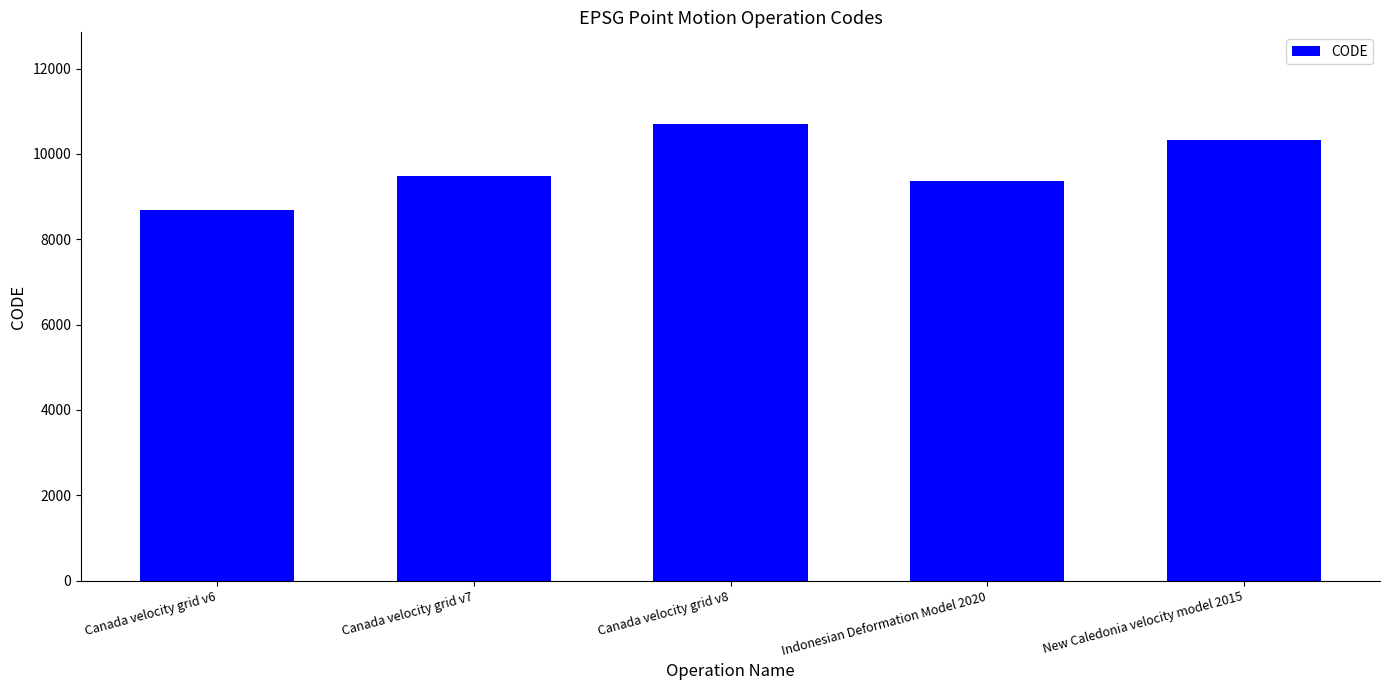

What is the difference between the values at Indonesian Deformation Model 2020 and New Caledonia velocity model 2015?

948